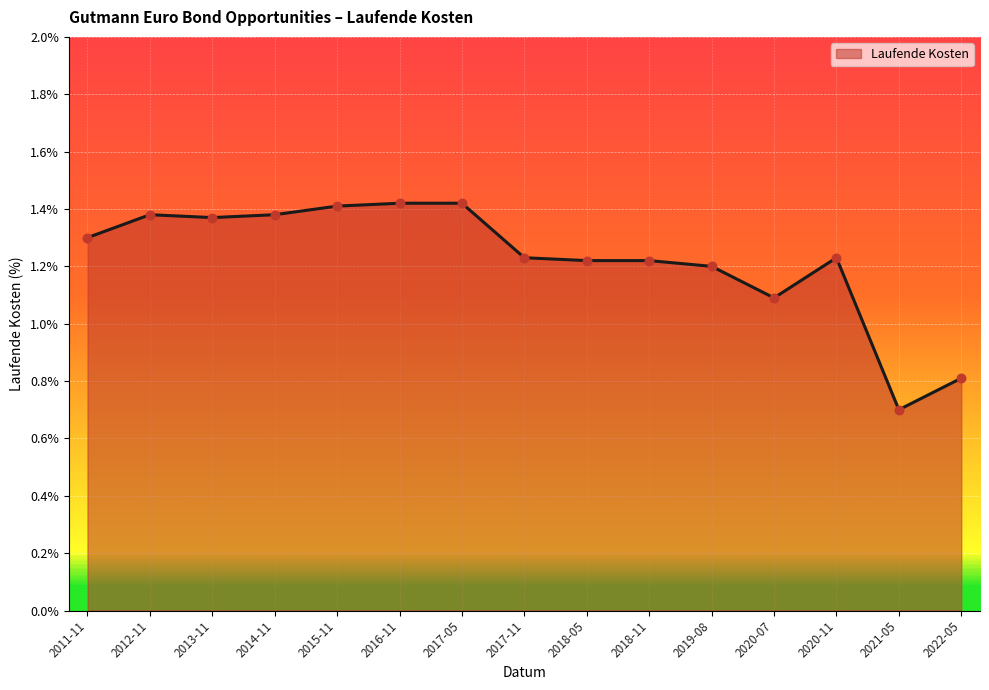

What is the change in value from 2015-11 to 2021-05?

-0.7